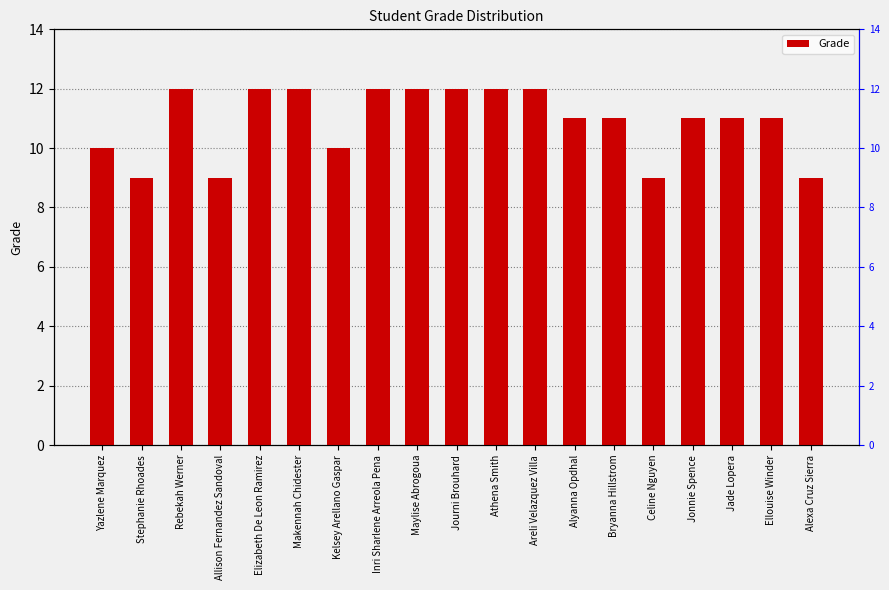

Does the chart contain any negative values?

No